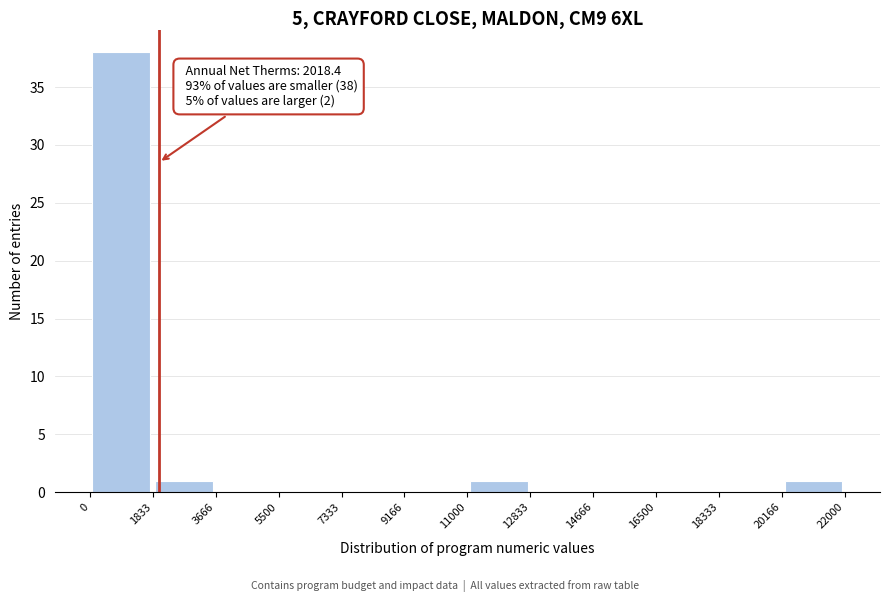

Which range on the x-axis has the tallest bar?

0 to 1833